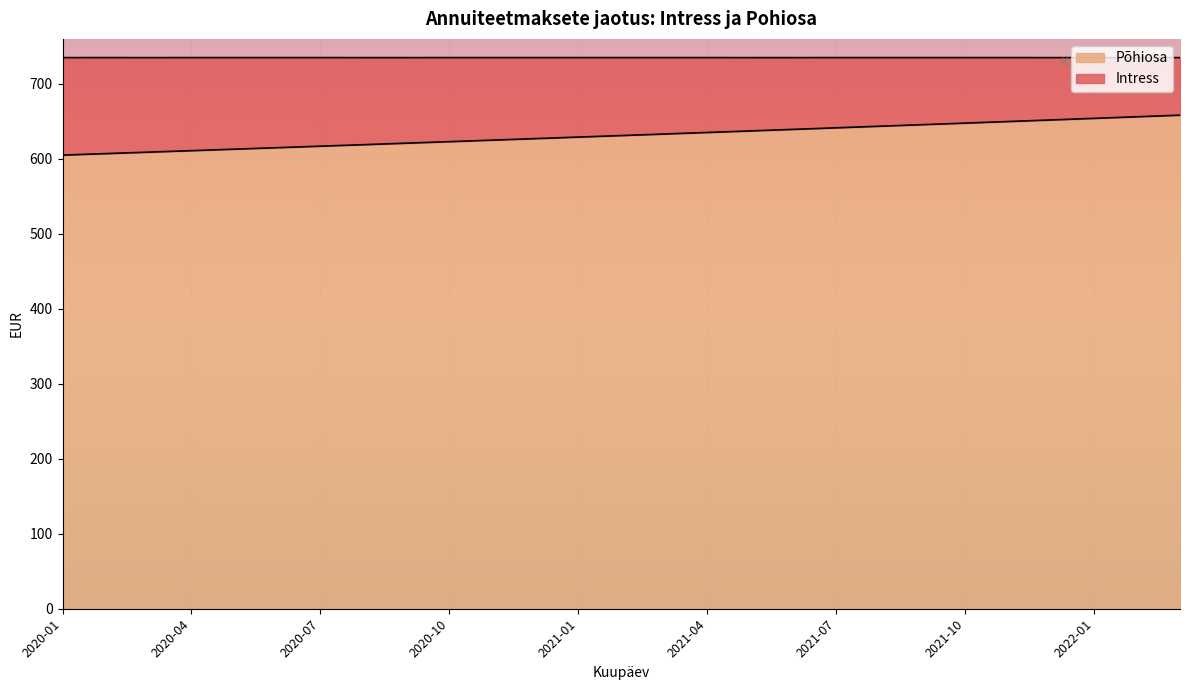

What is the lowest value of the Põhiosa series?

605.0